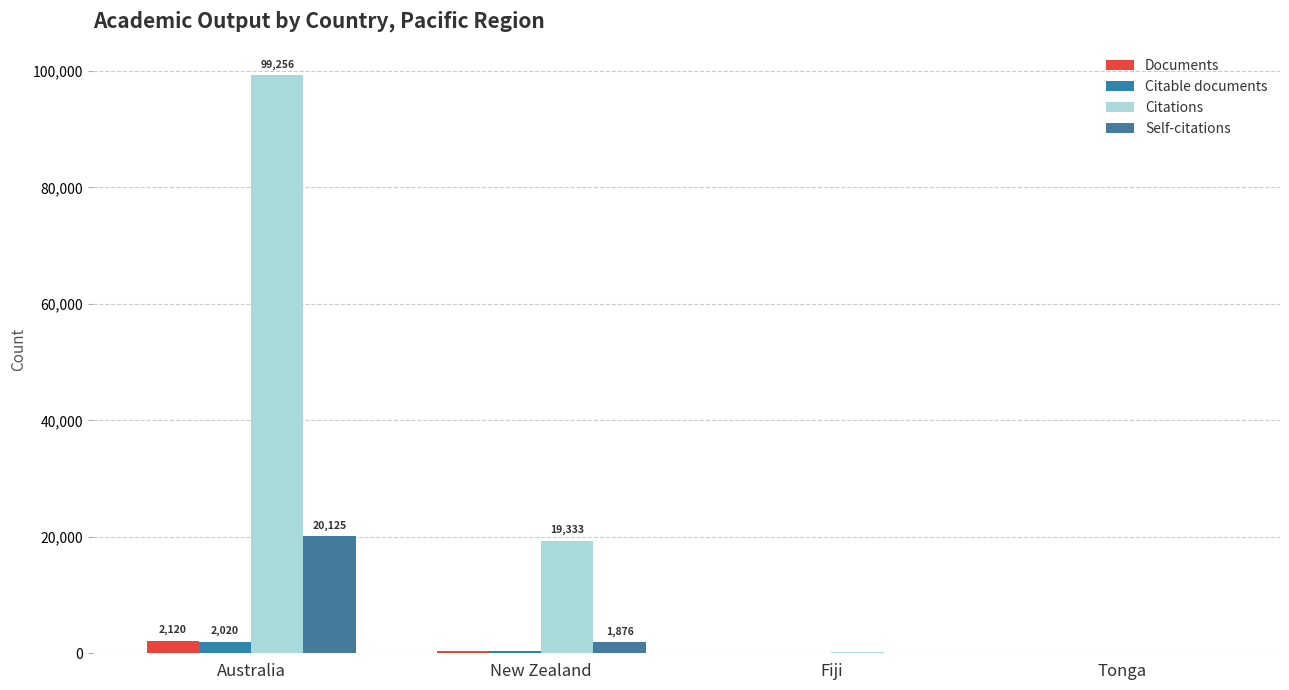

What is the spread (max minus min) of values at Fiji?

195